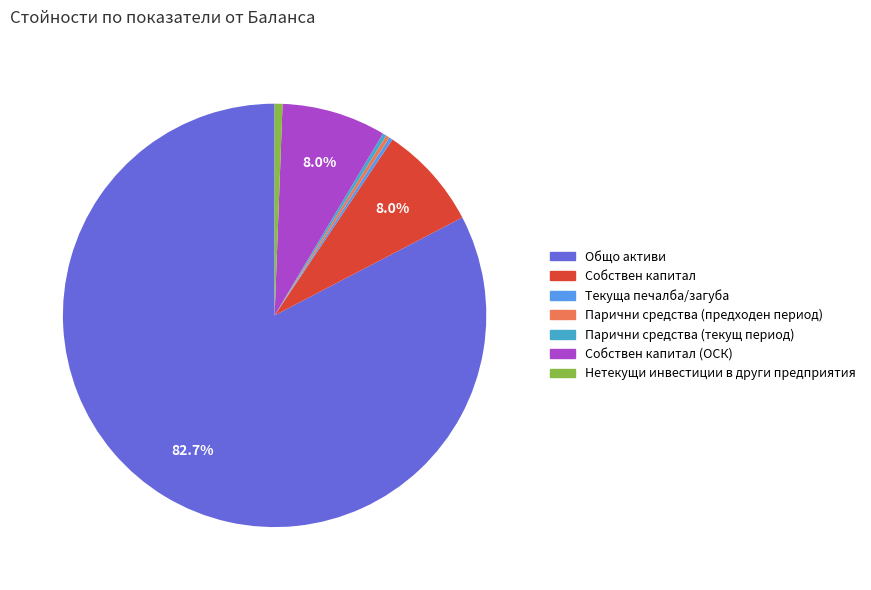

Is there any slice that represents more than half of the pie?

Yes